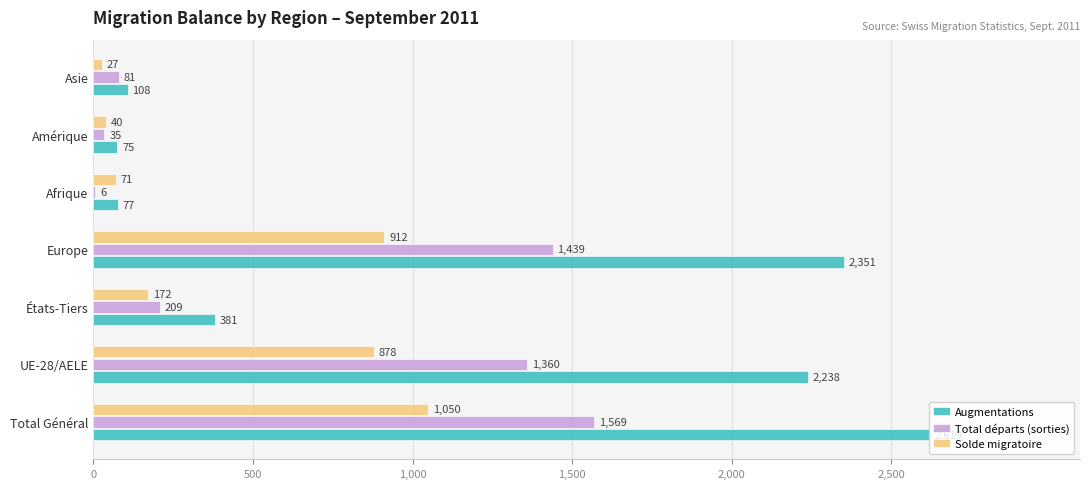

What is the maximum value shown in the chart?

2619